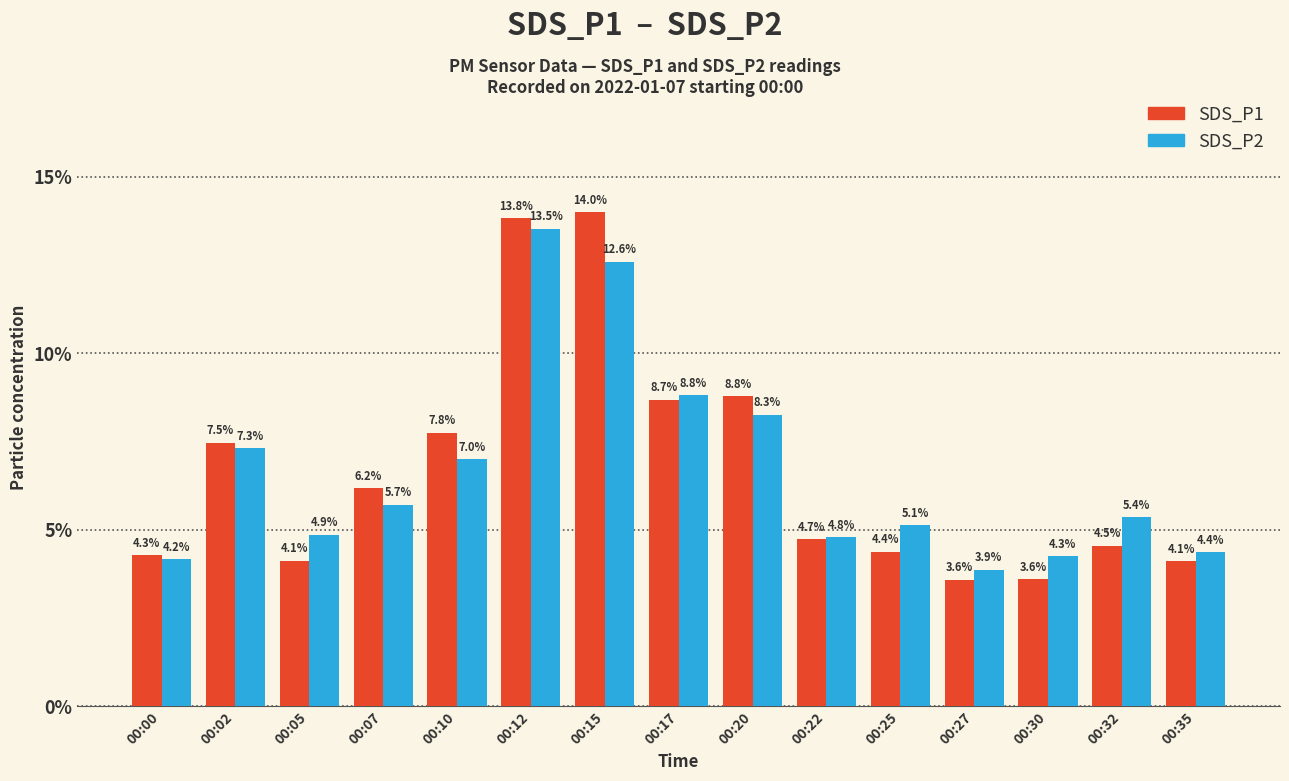

How many distinct data groups are displayed?

2